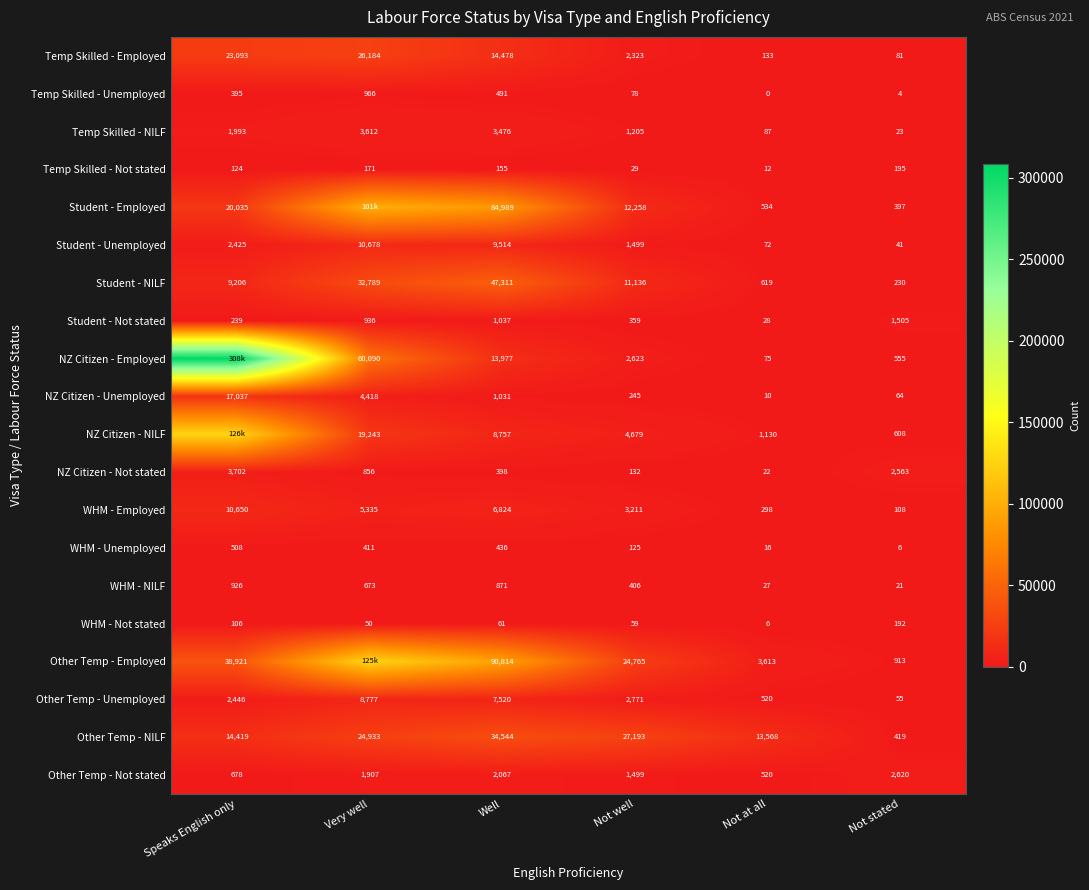

The Temp Skilled - Unemployed series shows 491 at Well. True or false?

True